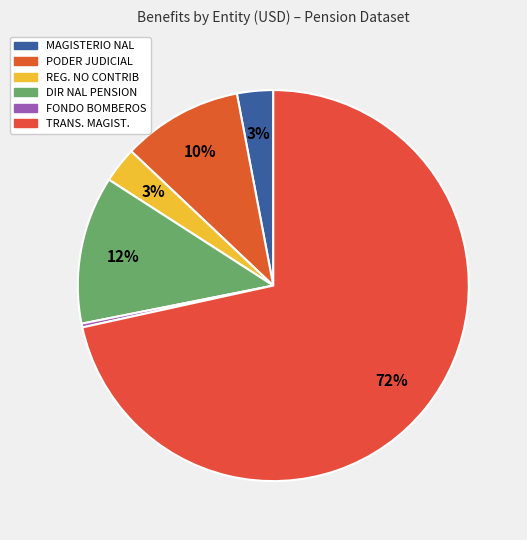

How many segments does this pie chart have?

6